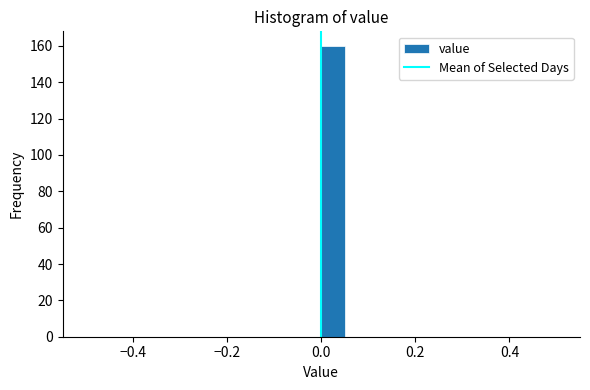

Around what value on the x-axis is the tallest bar? Give the approximate position of its centre, as read against the axis.

0.02